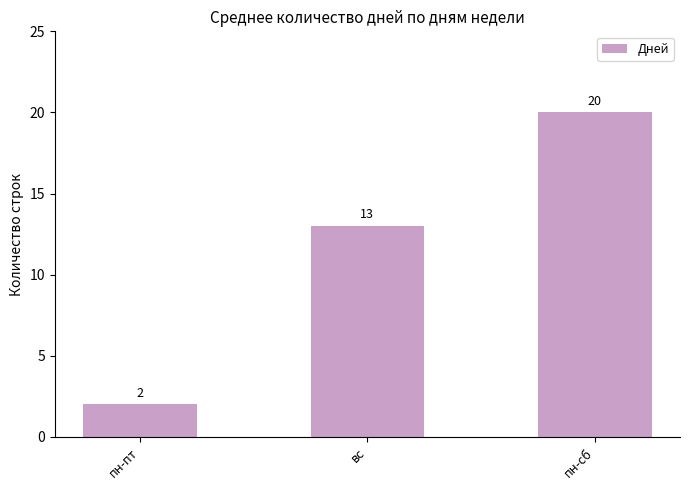

Rank the categories by value from highest to lowest.

пн-сб, вс, пн-пт